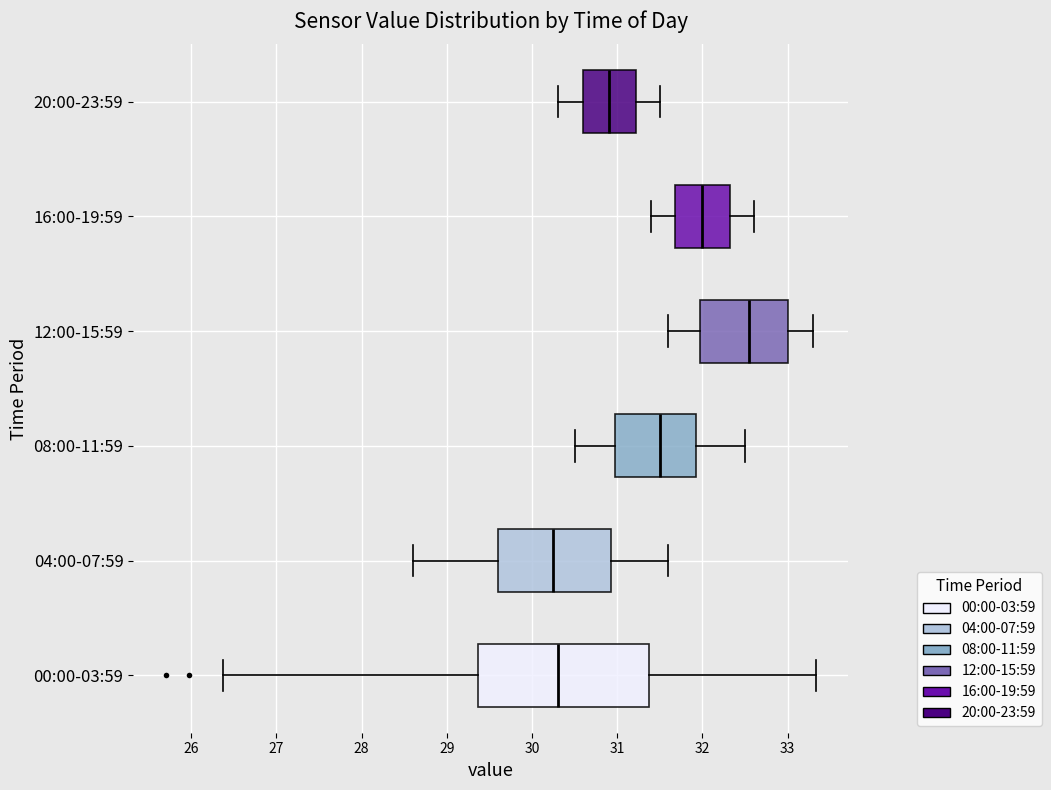

Reading bottom to top, read every box against the x-axis: the position of its median line, the range the box covers, and the ends of its whiskers. The values are not printed on the chart, so give them approximately, as read against the axis.

00:00-03:59: median 30.3, box 29.4 to 31.4, whiskers 26.4 to 33.3
04:00-07:59: median 30.3, box 29.6 to 30.9, whiskers 28.6 to 31.6
08:00-11:59: median 31.5, box 31.0 to 31.9, whiskers 30.5 to 32.5
12:00-15:59: median 32.6, box 32.0 to 33.0, whiskers 31.6 to 33.3
16:00-19:59: median 32.0, box 31.7 to 32.3, whiskers 31.4 to 32.6
20:00-23:59: median 30.9, box 30.6 to 31.2, whiskers 30.3 to 31.5